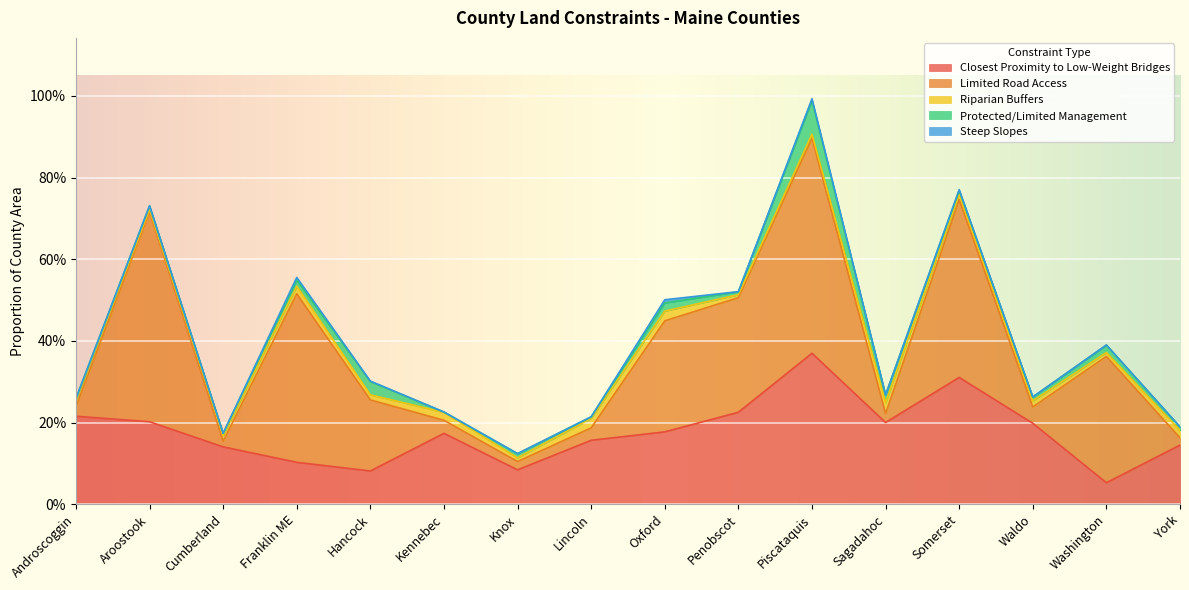

At which label is Closest Proximity to Low-Weight Bridges closest to 0?

Washington